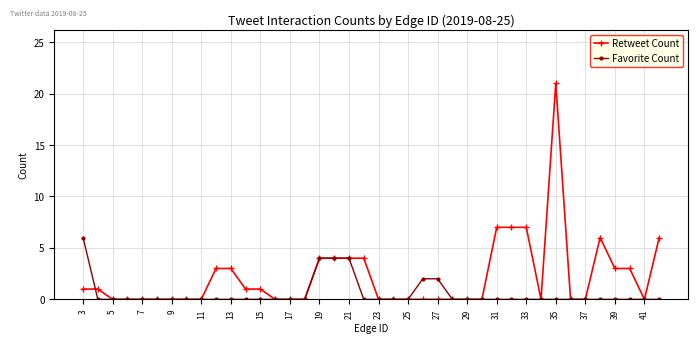

Does the chart display data point markers on the line(s)?

Yes